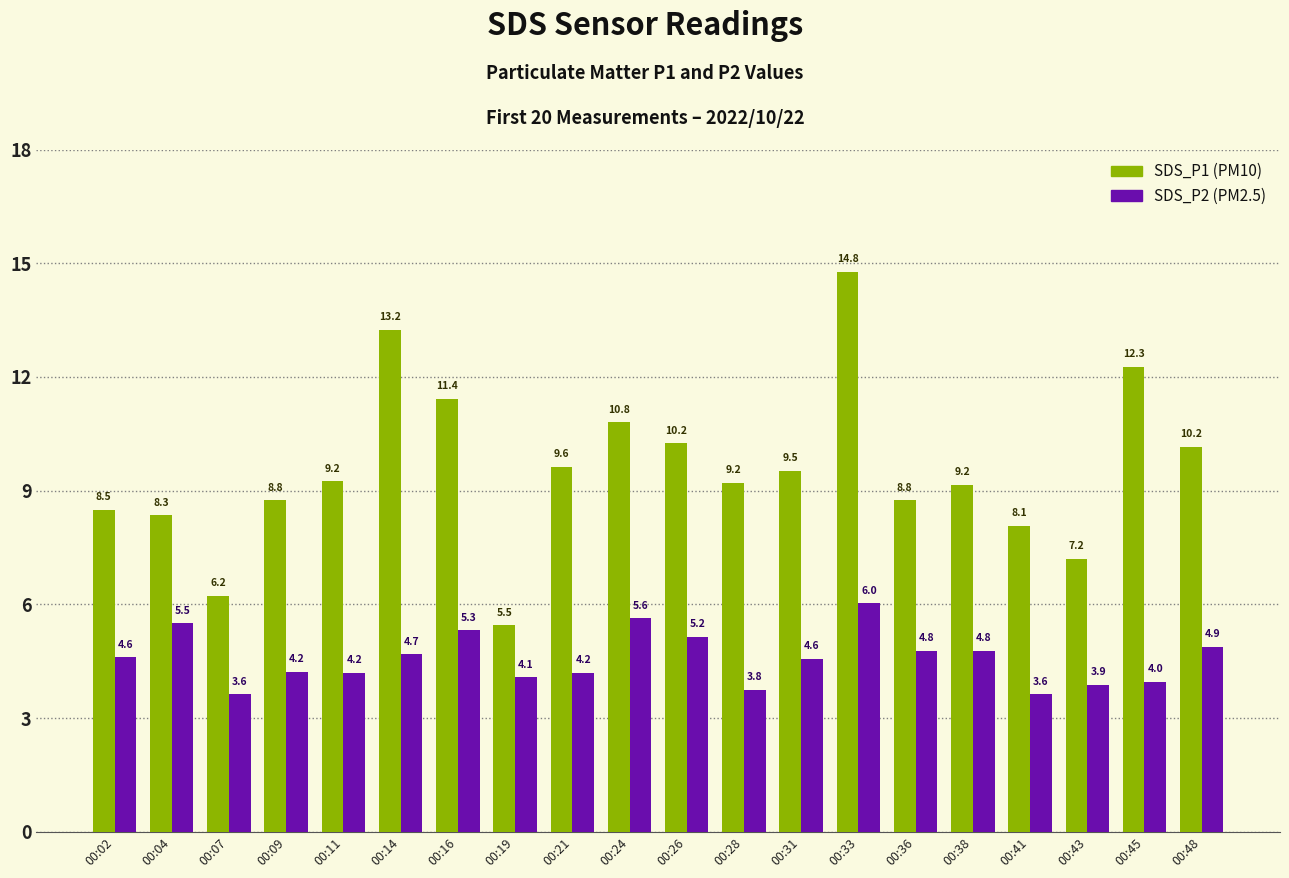

Which label corresponds to the largest value in the chart?

00:33